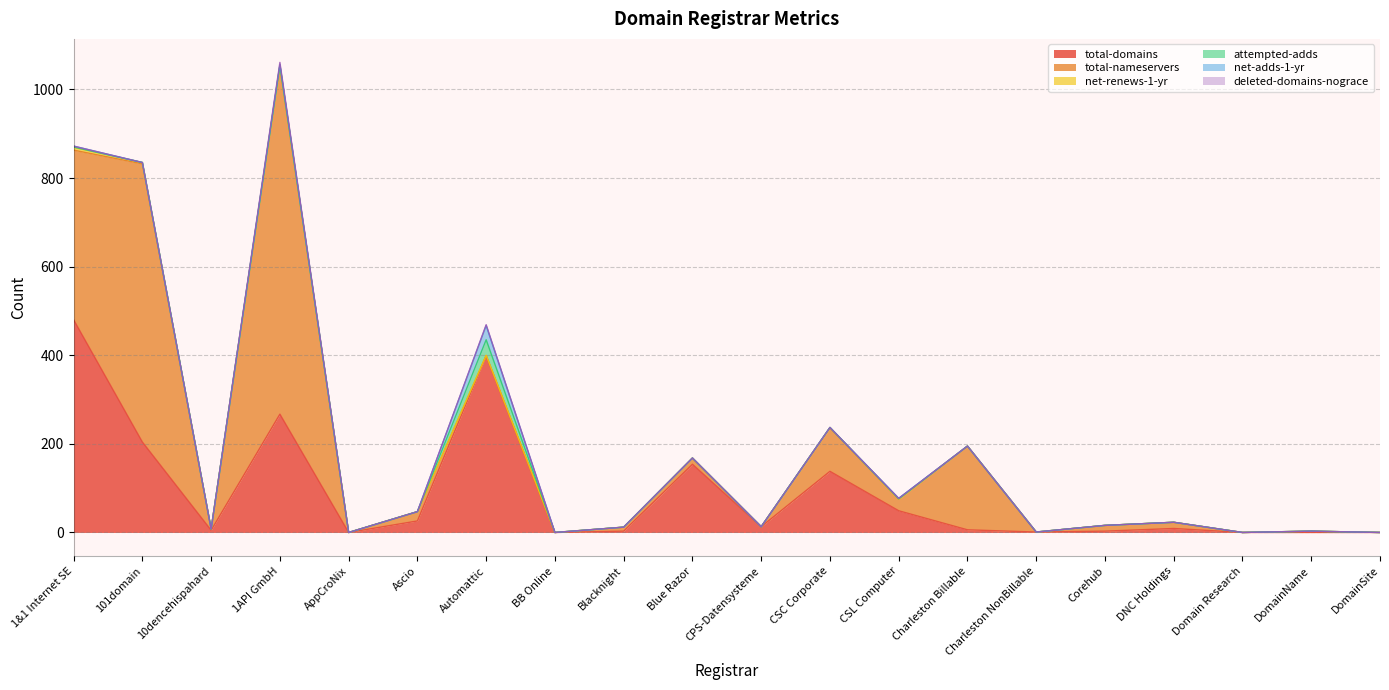

What is the spread (max minus min) of values at DomainName?

3